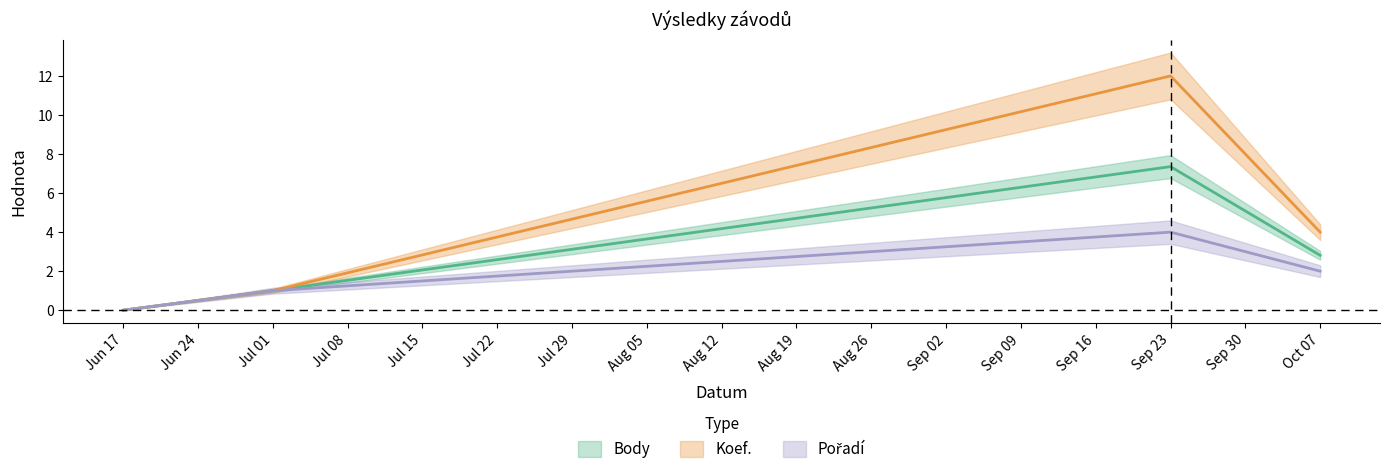

List the labels in order of Koef. value, largest first.

Sep 23, Oct 07, Jul 01, Jun 17